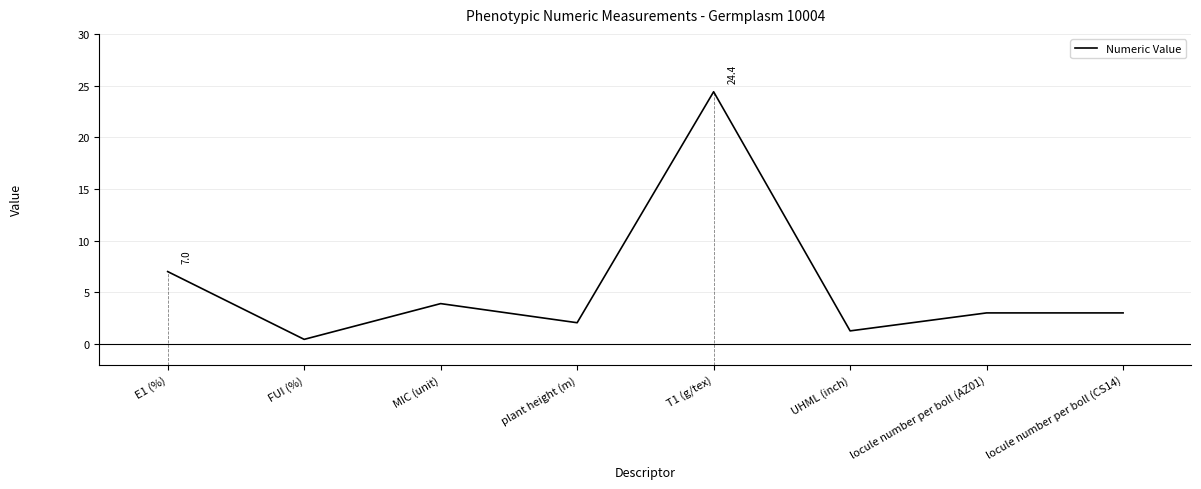

The chart shows a value of 9.7 at T1 (g/tex). True or false?

False